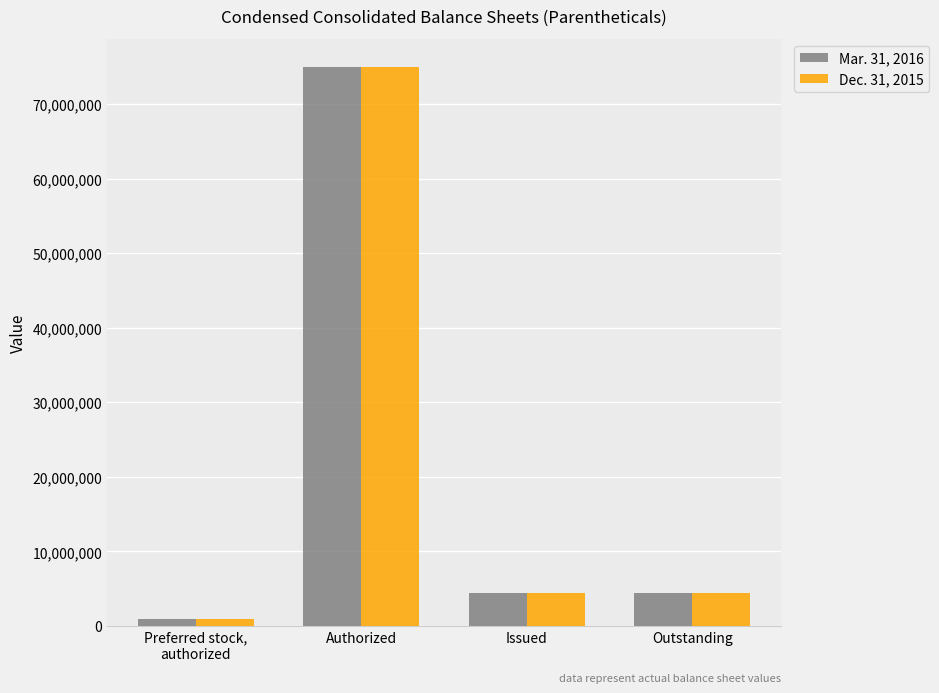

At which category is the sum across all series the highest?

Authorized